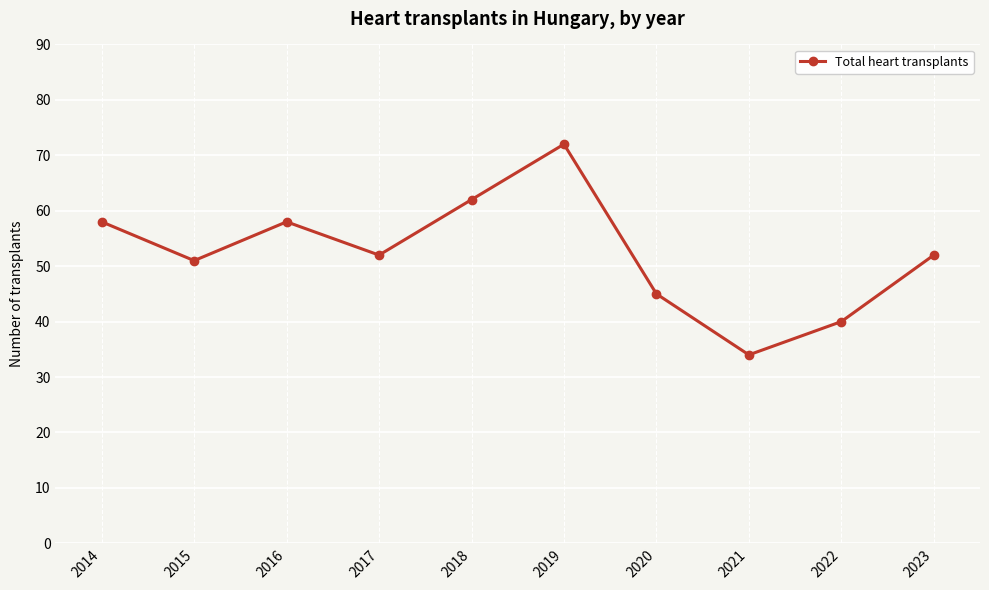

What is the value of the 4th point from the left?

52